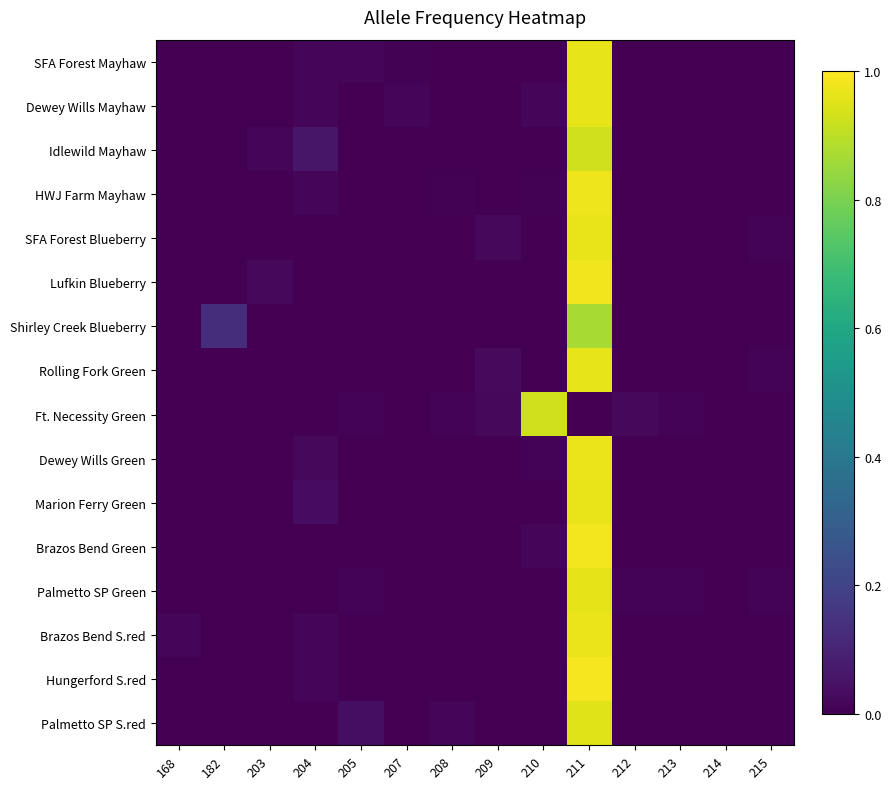

Reading left to right, transcribe all the data shown in this chart.

SFA Forest Mayhaw: 168=0.0	182=0.0	203=0.0	204=0.0	205=0.0	207=0.0	208=0.0	209=0.0	210=0.0	211=1.0	212=0.0	213=0.0	214=0.0	215=0.0
Dewey Wills Mayhaw: 168=0.0	182=0.0	203=0.0	204=0.0	205=0.0	207=0.0	208=0.0	209=0.0	210=0.0	211=1.0	212=0.0	213=0.0	214=0.0	215=0.0
Idlewild Mayhaw: 168=0.0	182=0.0	203=0.0	204=0.1	205=0.0	207=0.0	208=0.0	209=0.0	210=0.0	211=0.9	212=0.0	213=0.0	214=0.0	215=0.0
HWJ Farm Mayhaw: 168=0.0	182=0.0	203=0.0	204=0.0	205=0.0	207=0.0	208=0.0	209=0.0	210=0.0	211=1.0	212=0.0	213=0.0	214=0.0	215=0.0
SFA Forest Blueberry: 168=0.0	182=0.0	203=0.0	204=0.0	205=0.0	207=0.0	208=0.0	209=0.0	210=0.0	211=1.0	212=0.0	213=0.0	214=0.0	215=0.0
Lufkin Blueberry: 168=0.0	182=0.0	203=0.0	204=0.0	205=0.0	207=0.0	208=0.0	209=0.0	210=0.0	211=1.0	212=0.0	213=0.0	214=0.0	215=0.0
Shirley Creek Blueberry: 168=0.0	182=0.1	203=0.0	204=0.0	205=0.0	207=0.0	208=0.0	209=0.0	210=0.0	211=0.9	212=0.0	213=0.0	214=0.0	215=0.0
Rolling Fork Green: 168=0.0	182=0.0	203=0.0	204=0.0	205=0.0	207=0.0	208=0.0	209=0.0	210=0.0	211=1.0	212=0.0	213=0.0	214=0.0	215=0.0
Ft. Necessity Green: 168=0.0	182=0.0	203=0.0	204=0.0	205=0.0	207=0.0	208=0.0	209=0.0	210=0.9	211=0.0	212=0.0	213=0.0	214=0.0	215=0.0
Dewey Wills Green: 168=0.0	182=0.0	203=0.0	204=0.0	205=0.0	207=0.0	208=0.0	209=0.0	210=0.0	211=1.0	212=0.0	213=0.0	214=0.0	215=0.0
Marion Ferry Green: 168=0.0	182=0.0	203=0.0	204=0.0	205=0.0	207=0.0	208=0.0	209=0.0	210=0.0	211=1.0	212=0.0	213=0.0	214=0.0	215=0.0
Brazos Bend Green: 168=0.0	182=0.0	203=0.0	204=0.0	205=0.0	207=0.0	208=0.0	209=0.0	210=0.0	211=1.0	212=0.0	213=0.0	214=0.0	215=0.0
Palmetto SP Green: 168=0.0	182=0.0	203=0.0	204=0.0	205=0.0	207=0.0	208=0.0	209=0.0	210=0.0	211=1.0	212=0.0	213=0.0	214=0.0	215=0.0
Brazos Bend S.red: 168=0.0	182=0.0	203=0.0	204=0.0	205=0.0	207=0.0	208=0.0	209=0.0	210=0.0	211=1.0	212=0.0	213=0.0	214=0.0	215=0.0
Hungerford S.red: 168=0.0	182=0.0	203=0.0	204=0.0	205=0.0	207=0.0	208=0.0	209=0.0	210=0.0	211=1.0	212=0.0	213=0.0	214=0.0	215=0.0
Palmetto SP S.red: 168=0.0	182=0.0	203=0.0	204=0.0	205=0.0	207=0.0	208=0.0	209=0.0	210=0.0	211=1.0	212=0.0	213=0.0	214=0.0	215=0.0